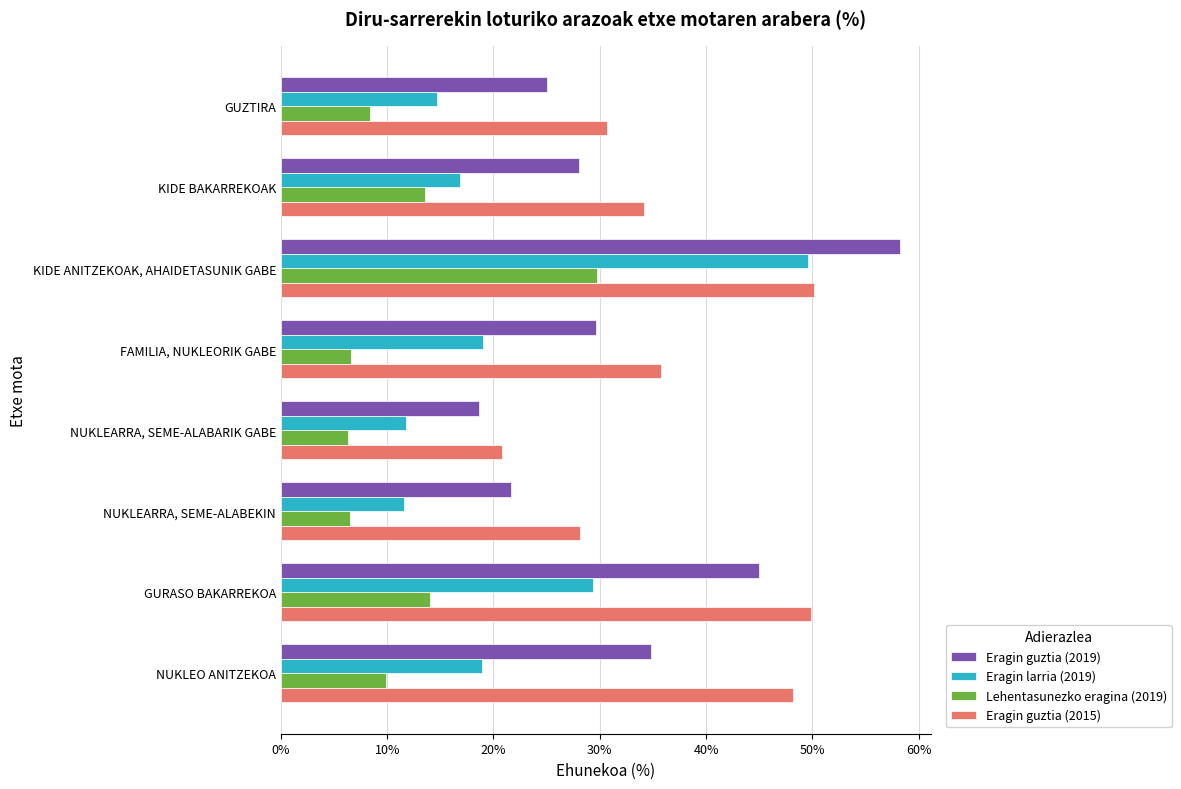

What is the maximum value shown in the chart?

58.3